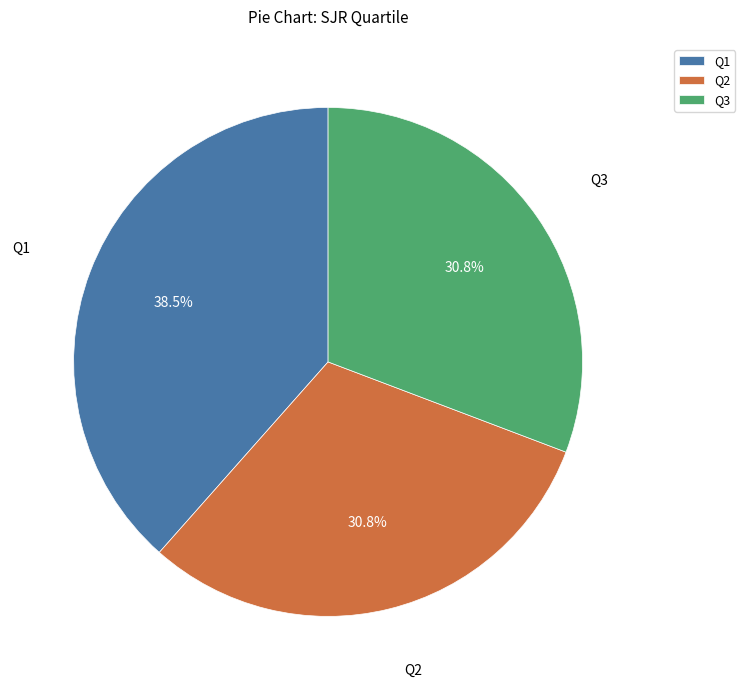

To the nearest percent, what portion does Q3 represent?

31%